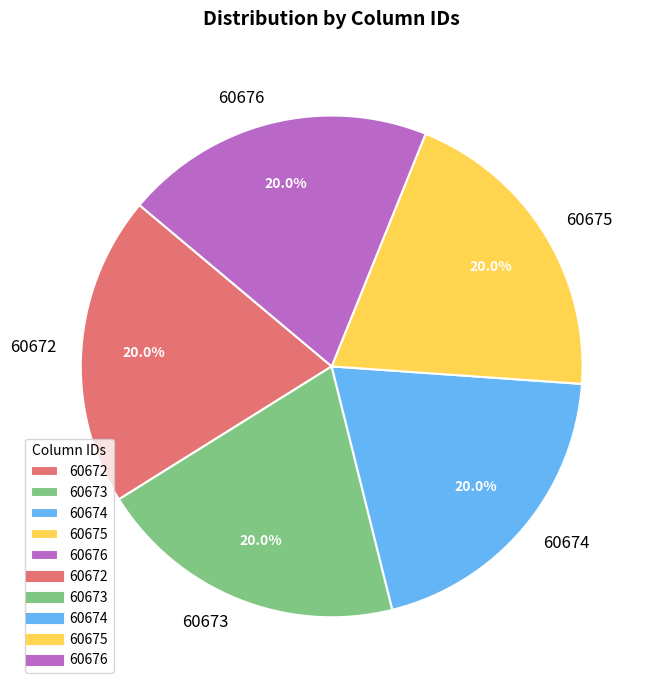

What percentage is the 60673 slice, to the nearest percent?

20%